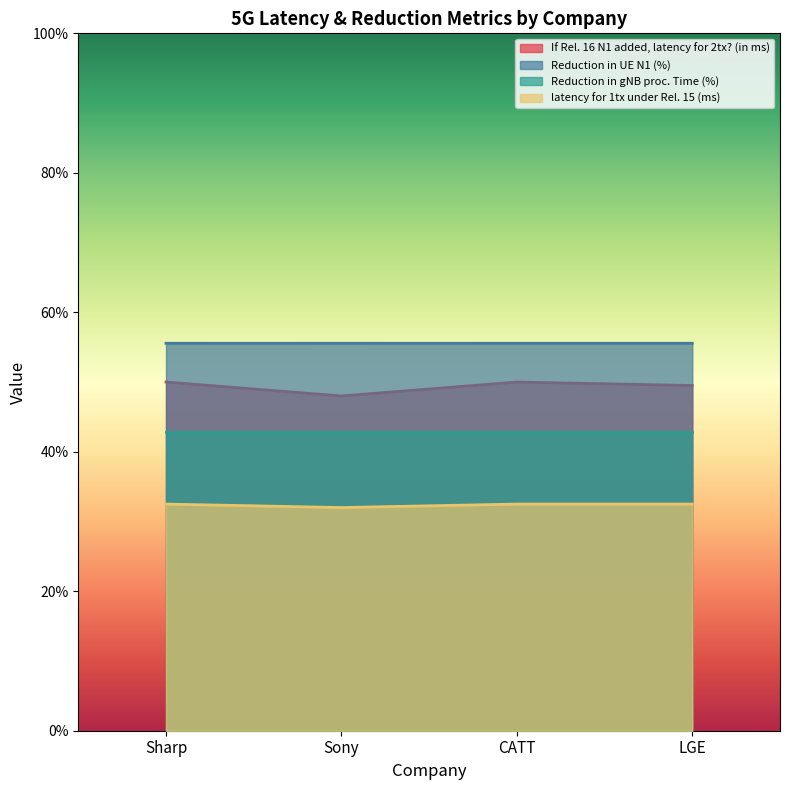

At which category does latency for 1tx under Rel. 15 (ms) reach its first local valley?

Sony